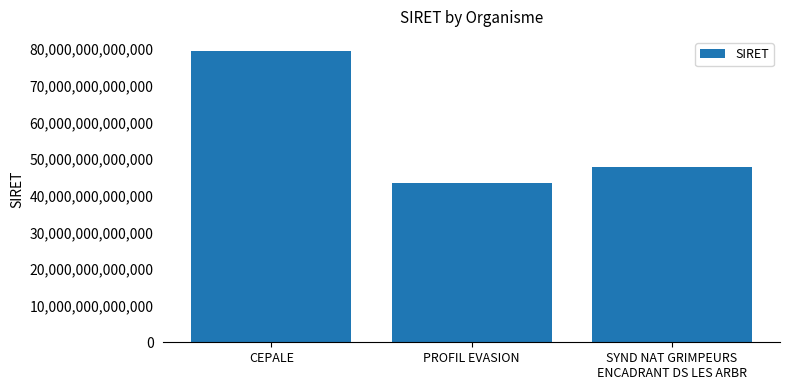

Where is the data nearest to the value 61457177600023?

SYND NAT GRIMPEURS
ENCADRANT DS LES ARBR